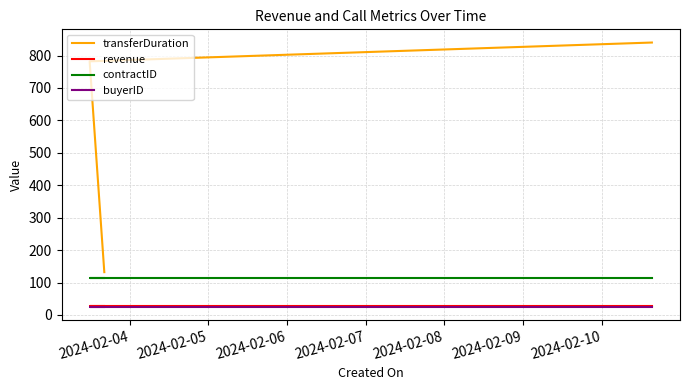

Reading right to left, transcribe all the data shown in this chart.

transferDuration: 840	782	132
revenue: 27	27	27
contractID: 115	115	115
buyerID: 26	26	26